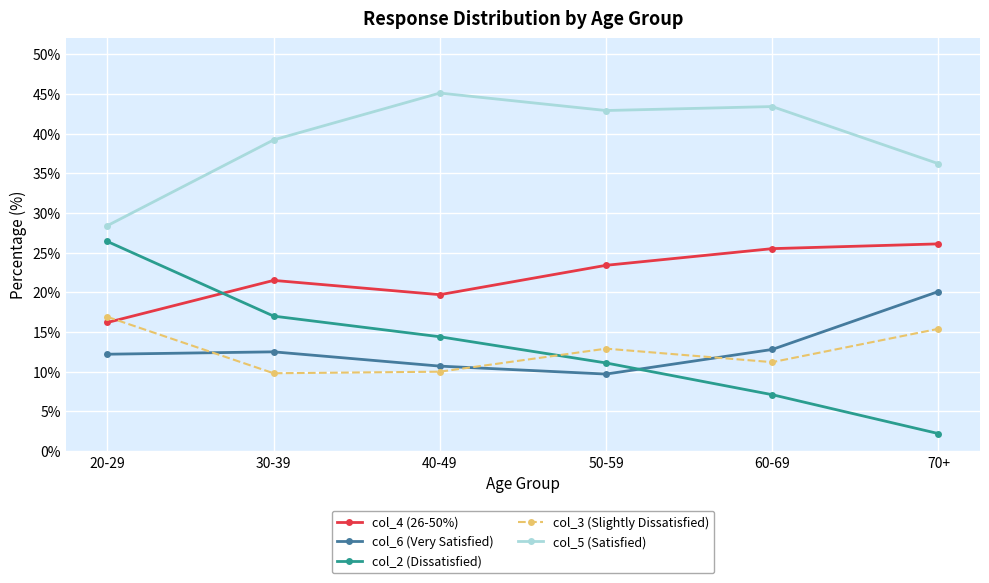

How many categories are shown in the chart?

6